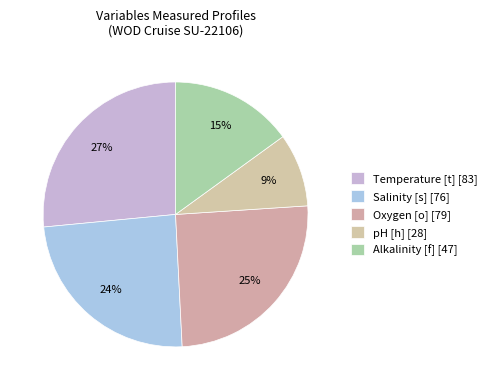

Which category has the smallest portion of the pie?

pH [h]